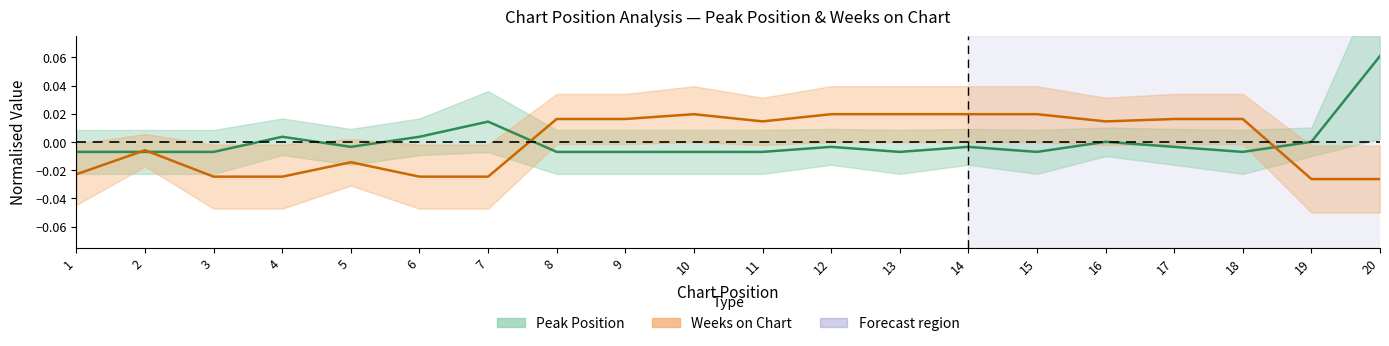

Does the chart display data point markers on the line(s)?

No